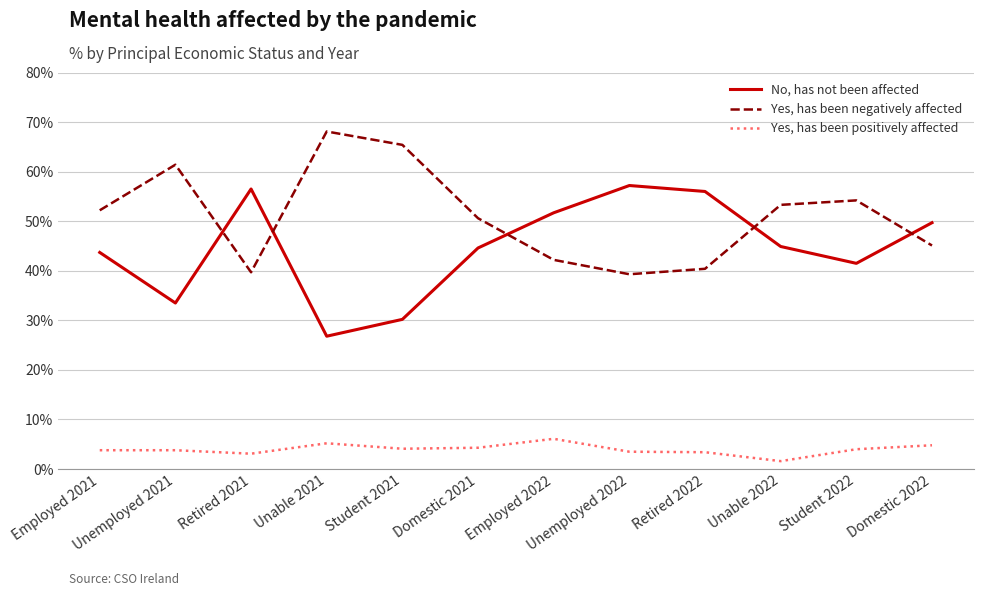

What is the highest value of the No, has not been affected series?

57.2